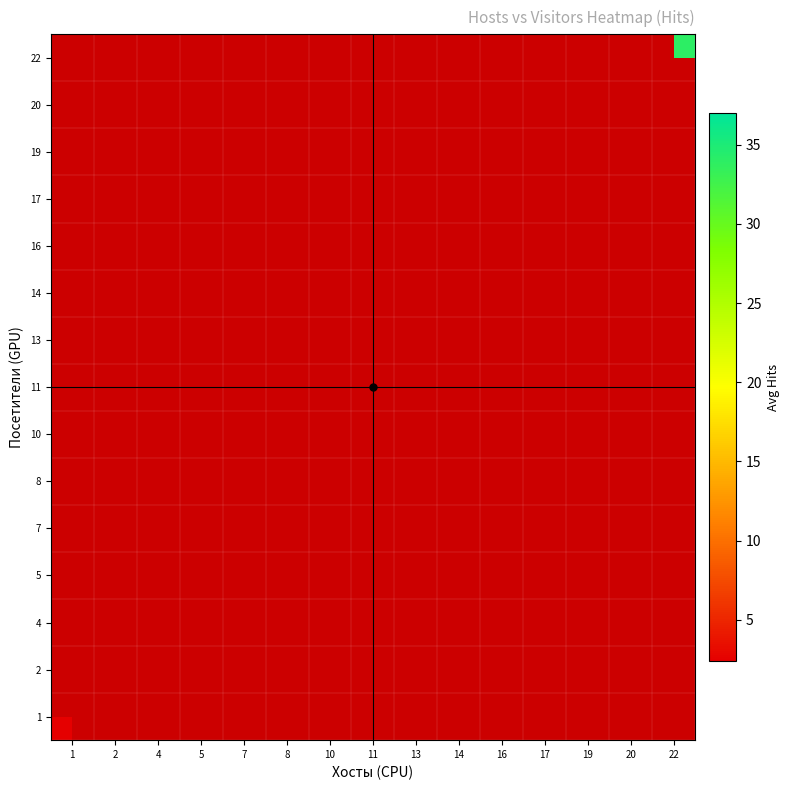

List the series in order of their peak value, highest first.

1, 2, 4, 5, 7, 8, 10, 11, 13, 14, 16, 17, 19, 20, 22